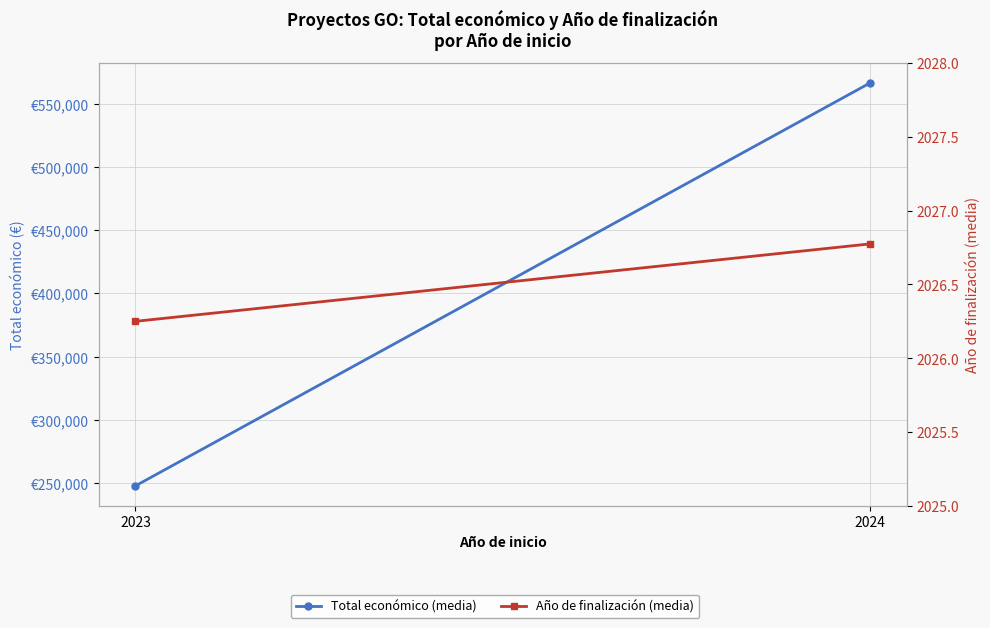

What is the sum of the Año de finalización (media) values at 2023 and 2024?

4053.0